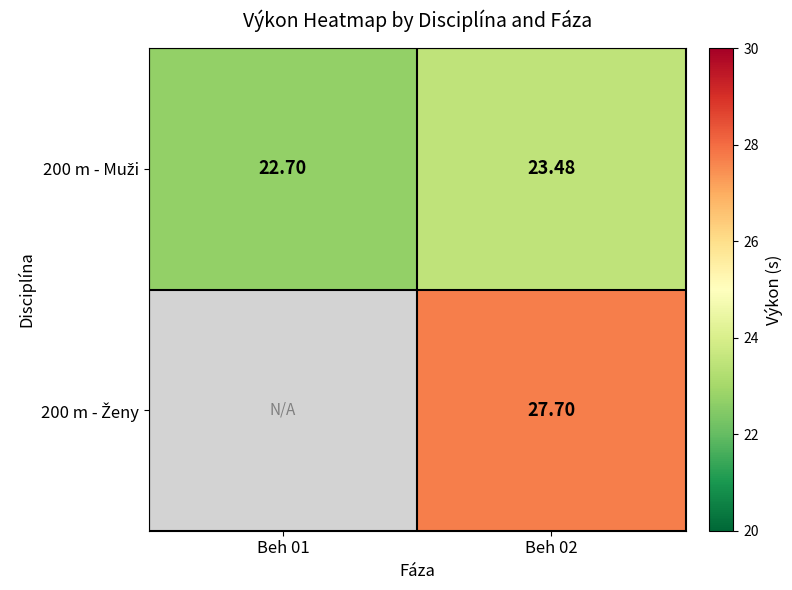

Rank the categories by 200 m - Muži value from lowest to highest.

Beh 01, Beh 02